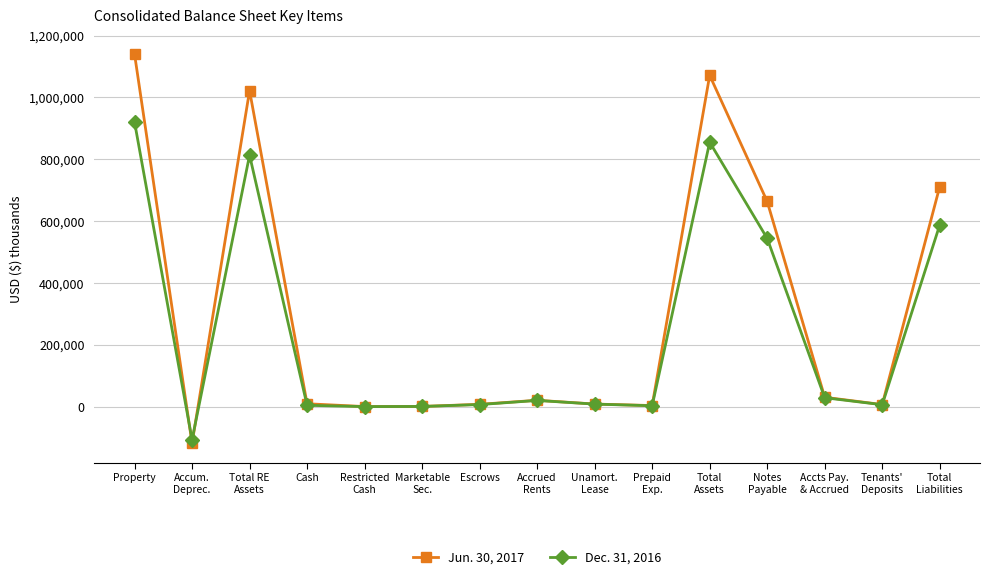

Which series has the largest total across all categories?

Jun. 30, 2017